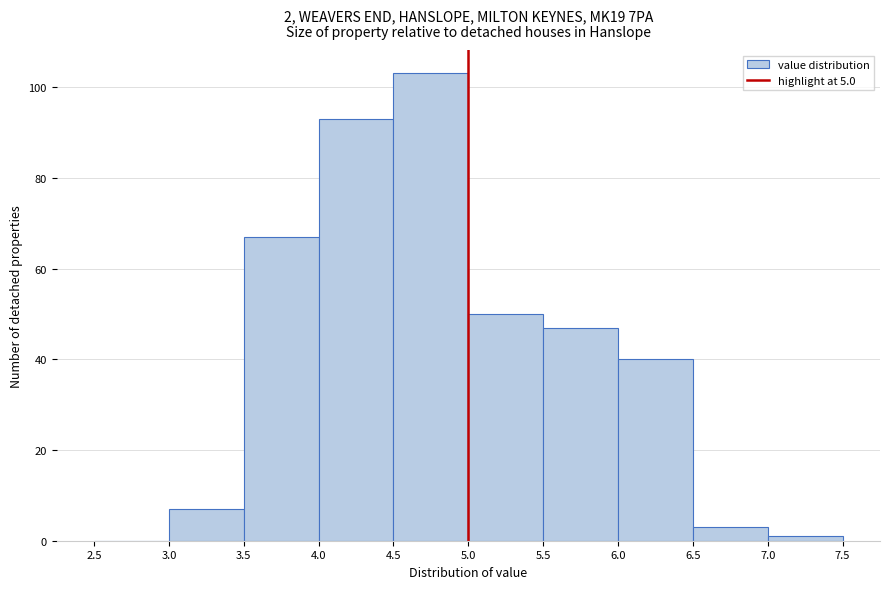

Reading left to right, transcribe this chart: for each bar, give the range it covers on the x-axis and its height. The values are not printed on the chart, so give them approximately, as read against the axis.

2.5 to 3.0: 0
3.0 to 3.5: 8
3.5 to 4.0: 68
4.0 to 4.5: 94
4.5 to 5.0: 104
5.0 to 5.5: 50
5.5 to 6.0: 48
6.0 to 6.5: 40
6.5 to 7.0: 4
7.0 to 7.5: under 2